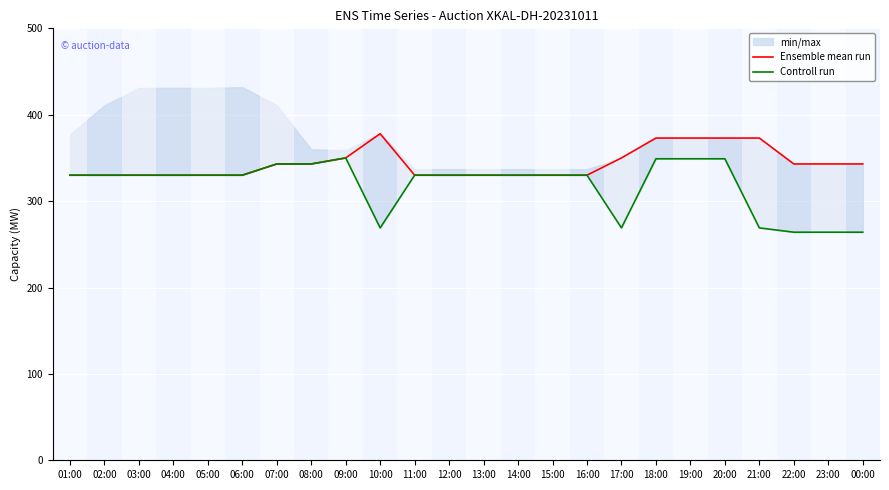

True or false: Ensemble mean run and Controll run cross at least once.

False